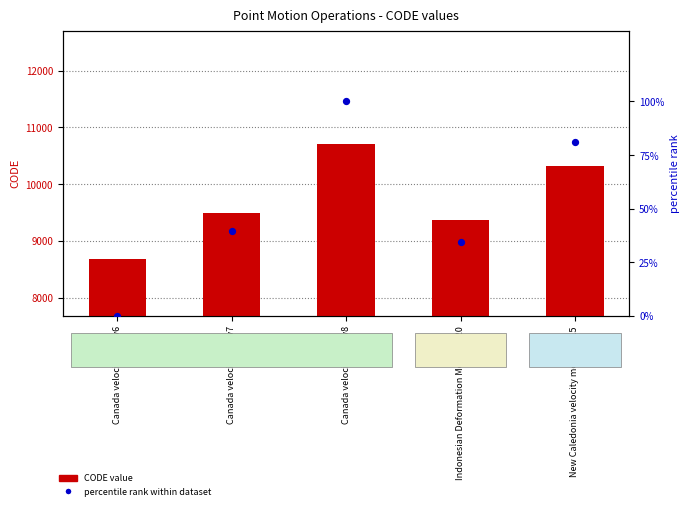

At which category is the sum across all series the highest?

Canada velocity grid v8